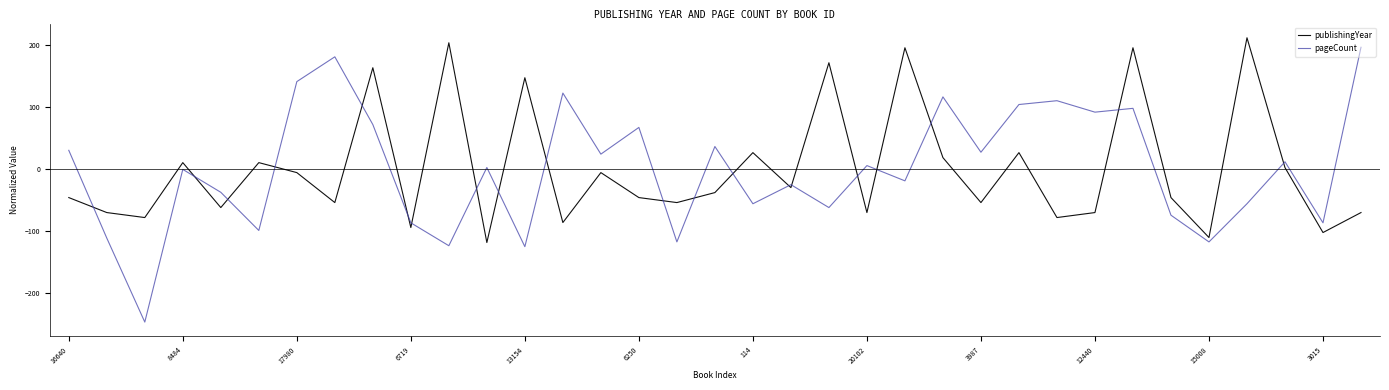

In publishingYear, how many points are higher than both neighbors (excluding endpoints)?

12